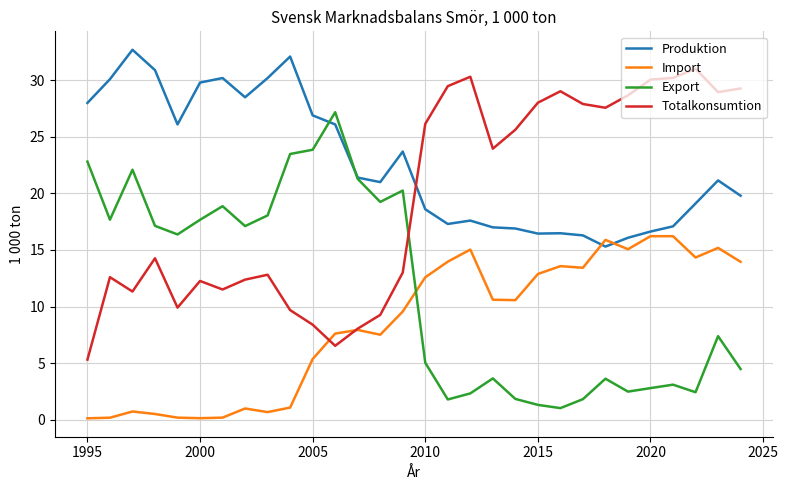

Which series has the largest total across all categories?

Produktion